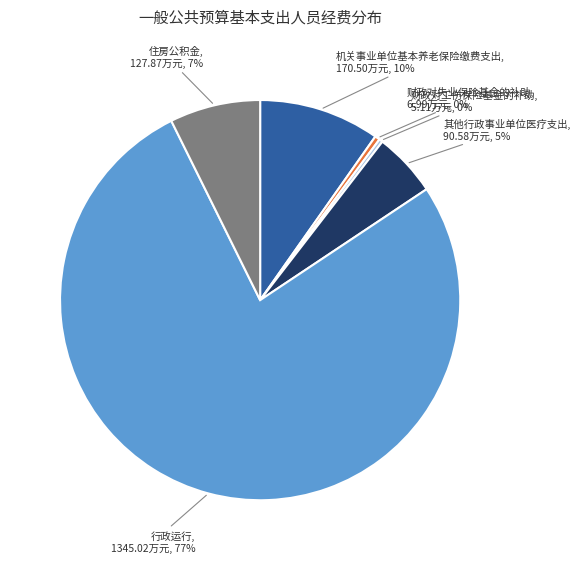

The 住房公积金 slice represents 7% of the pie. True or false?

True